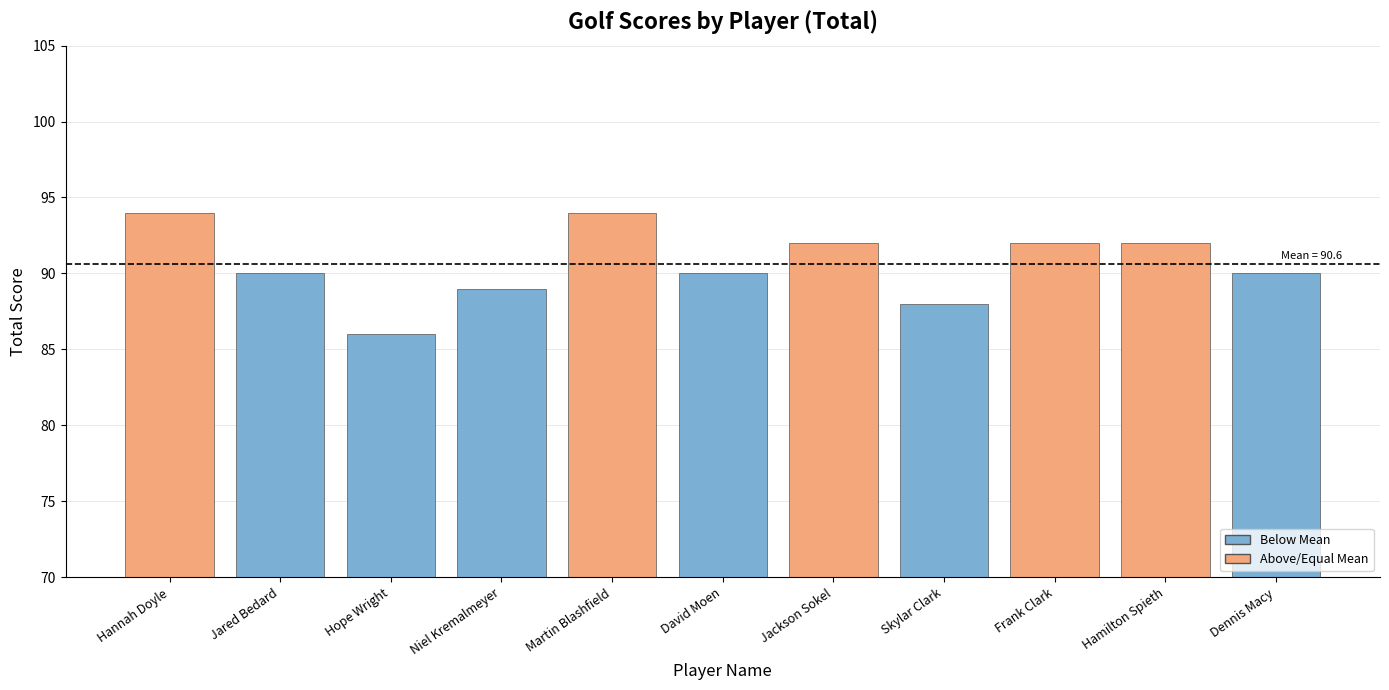

At which label does the data first exceed 90?

Hannah Doyle